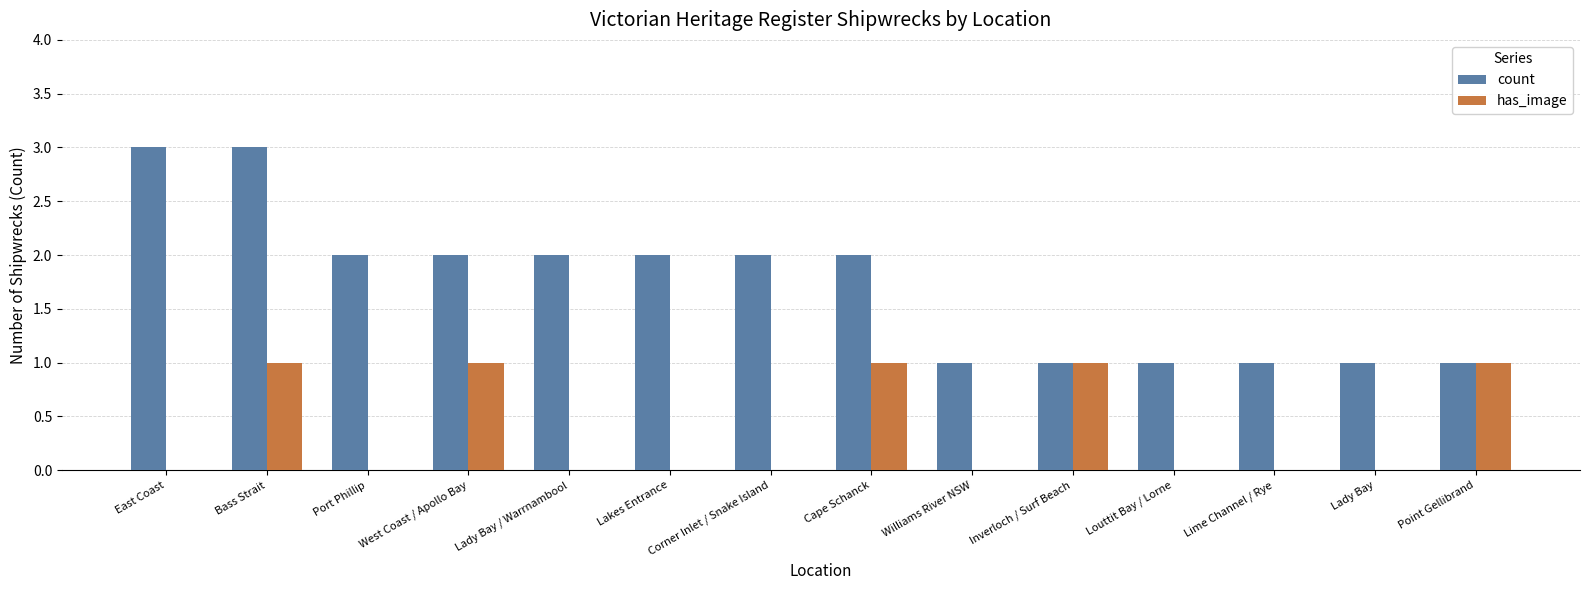

What is the sum of the has_image values at Louttit Bay / Lorne and Bass Strait?

1